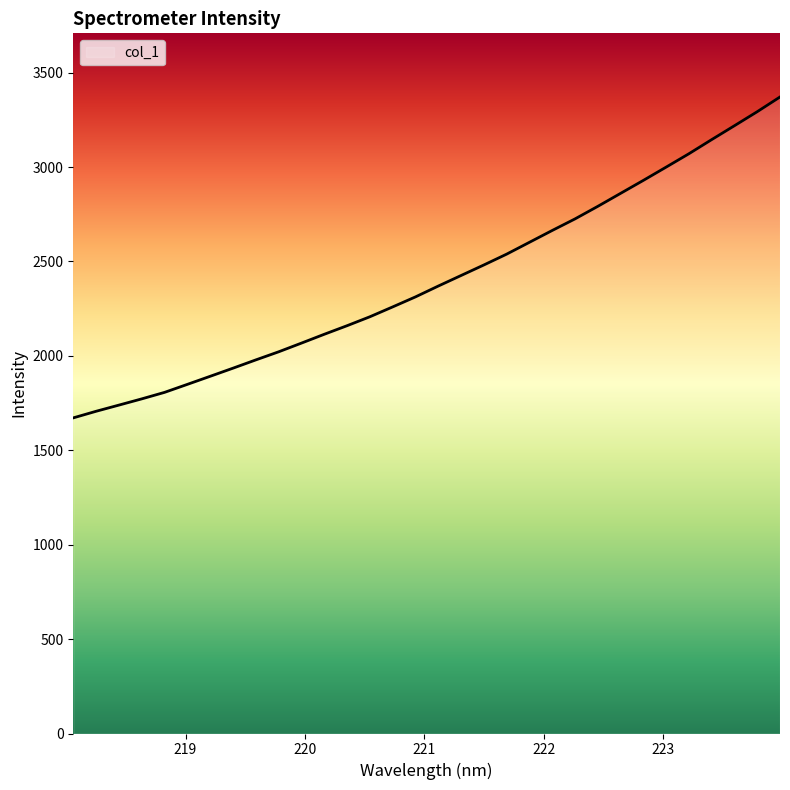

What is the minimum value shown in the chart?

1671.7